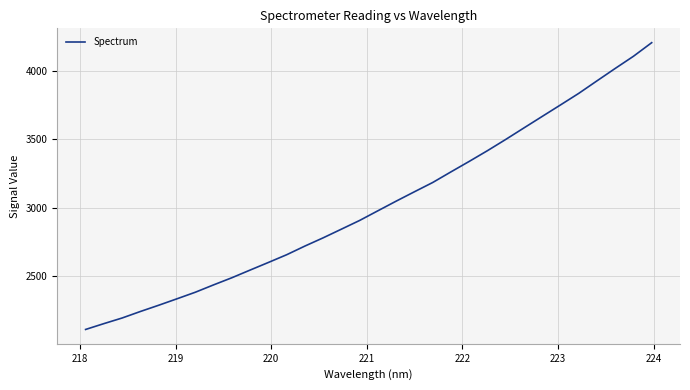

Reading right to left, extract all data points from this chart.

4205.2	4105.8	4016.8	3926.1	3834.6	3750.1	3666.2	3582.3	3497.9	3415.9	3337.4	3260.9	3183.2	3115.5	3047.0	2976.6	2905.9	2842.1	2778.7	2718.4	2655.0	2598.5	2542.9	2486.7	2434.6	2380.8	2333.0	2285.9	2240.3	2192.6	2151.5	2108.8